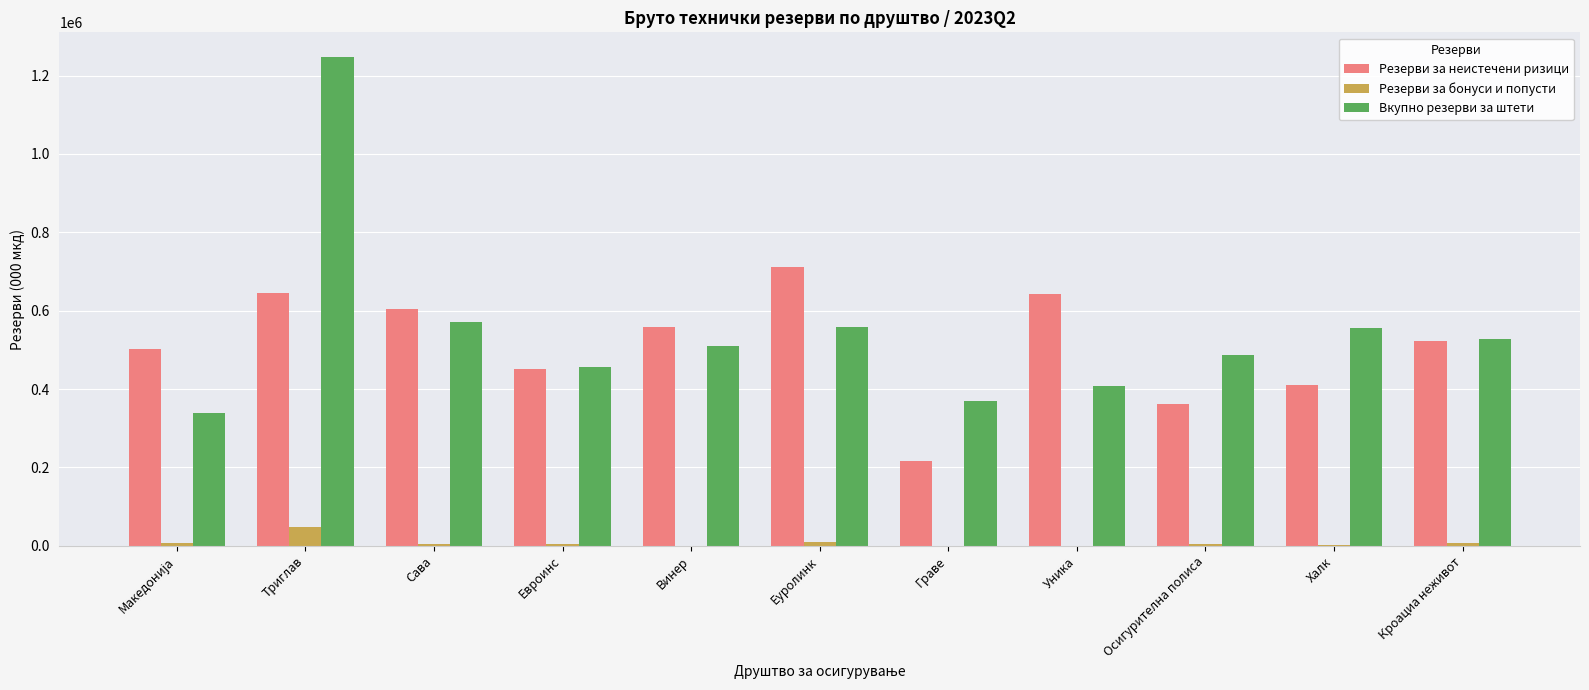

True or false: Резерви за бонуси и попусти has a value of 4281 at Осигурителна полиса.

True